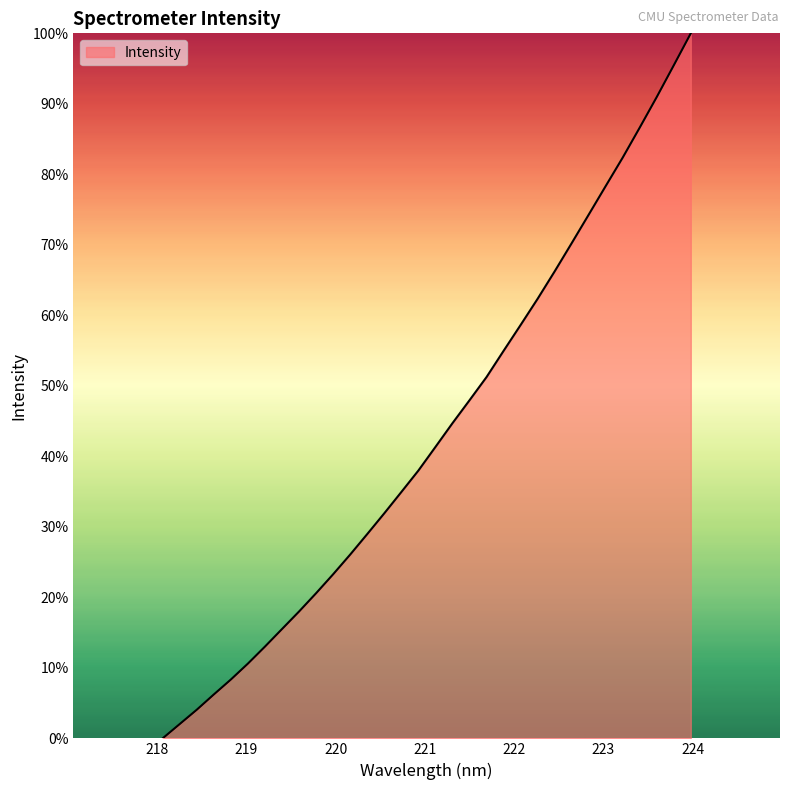

What is the difference between the maximum and minimum values?

100.0